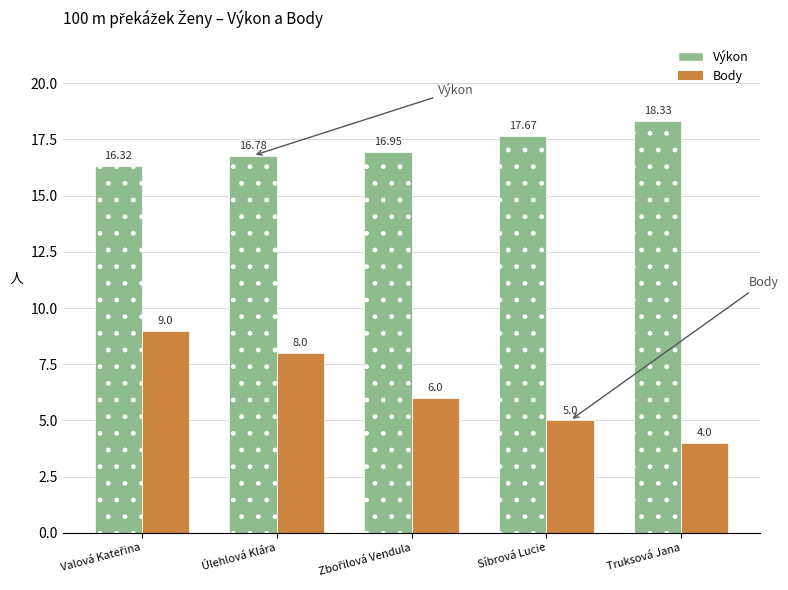

Which category has the highest value in the Výkon series?

Truksová Jana